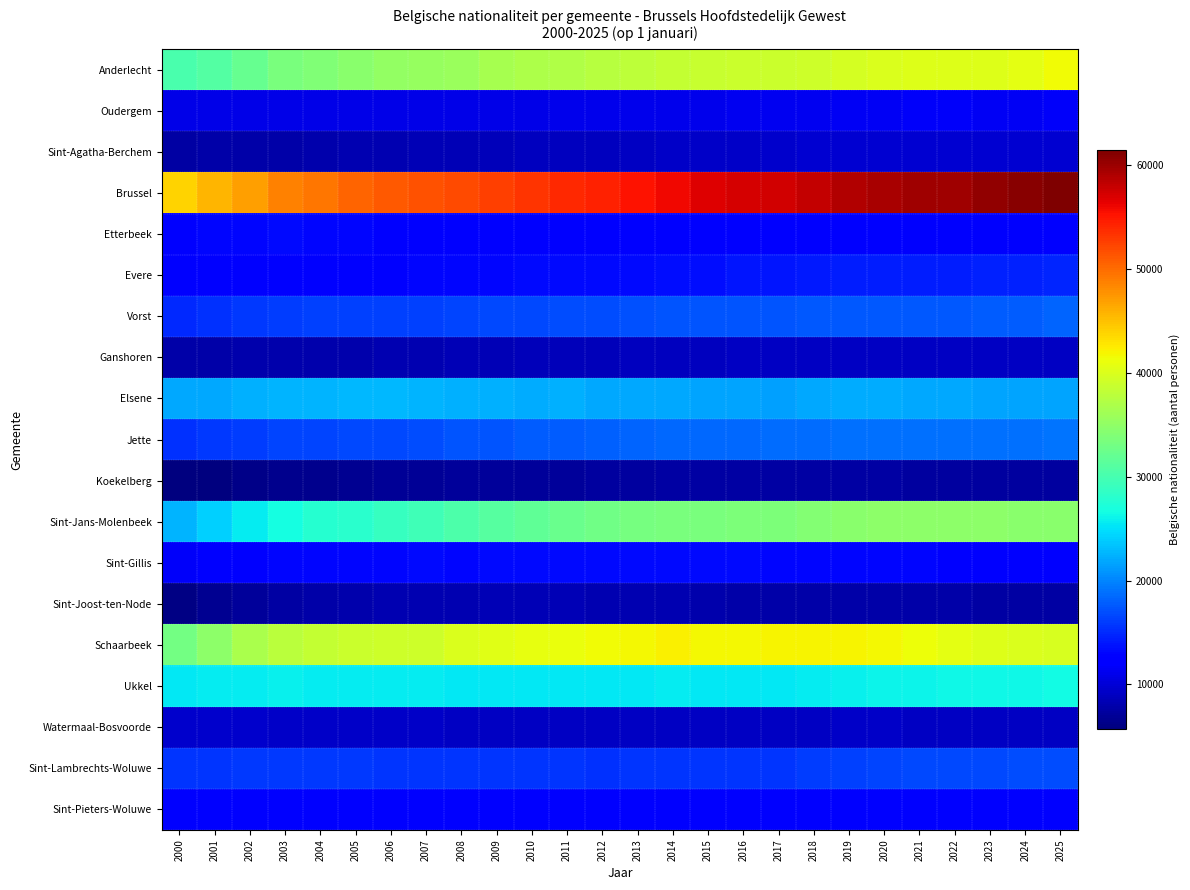

Which series has the largest total across all categories?

Brussel